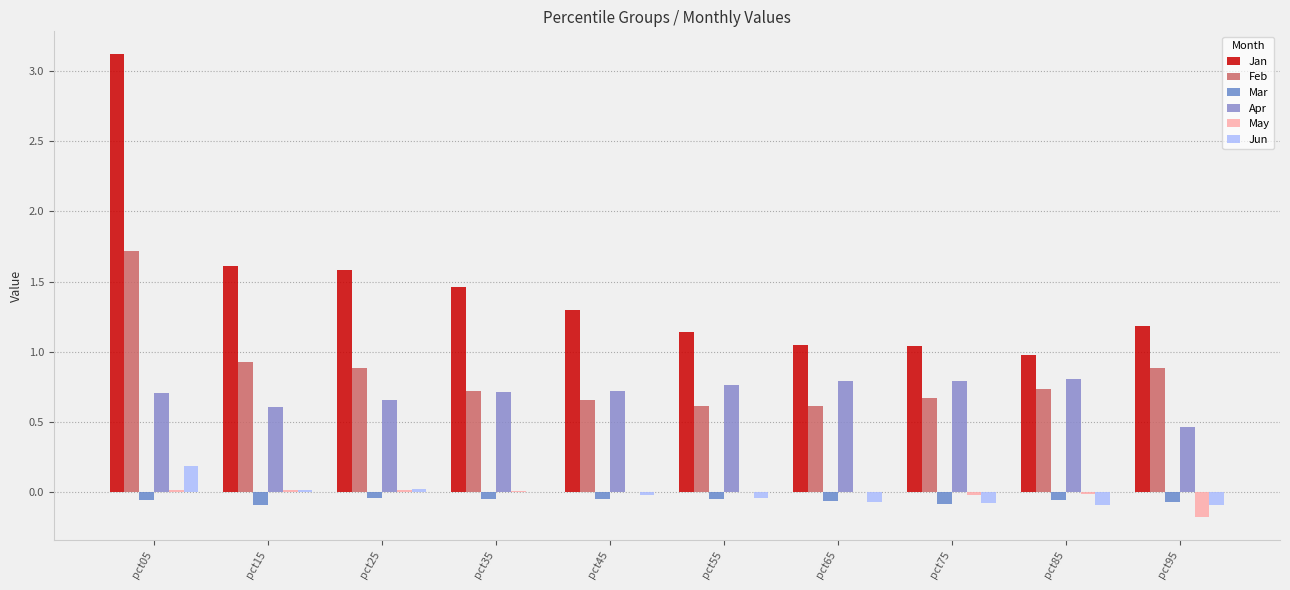

How many data points in Jan are above 1?

9